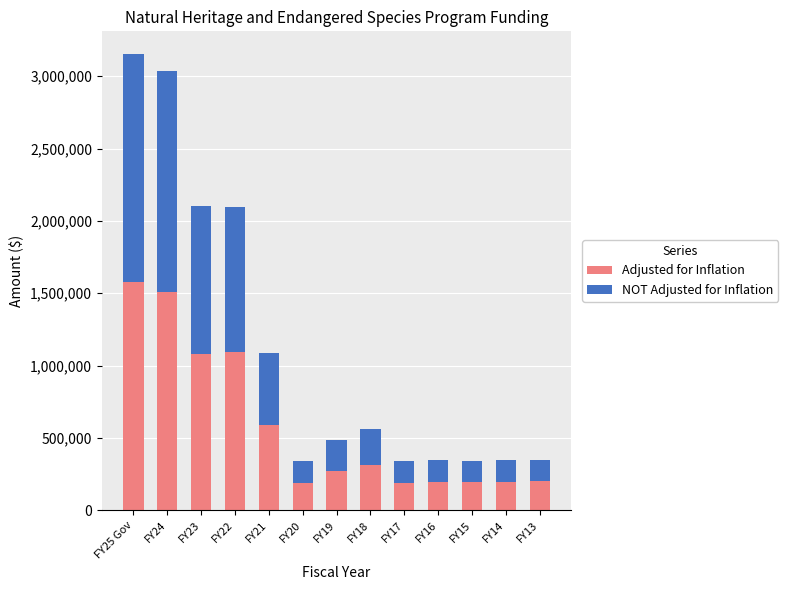

What is the total value across all series at FY22?

2097159